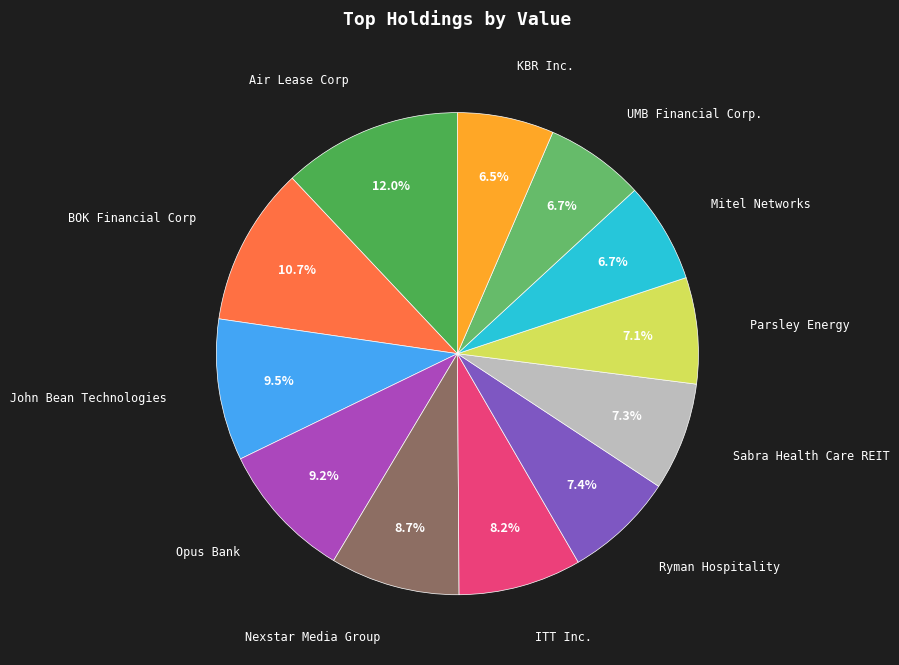

To the nearest percent, what is the difference between the largest and smallest slice percentages?

6%